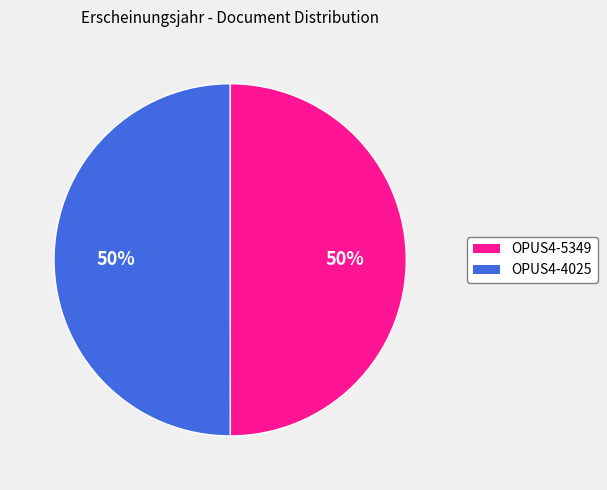

The OPUS4-5349 slice represents 36% of the pie. True or false?

False